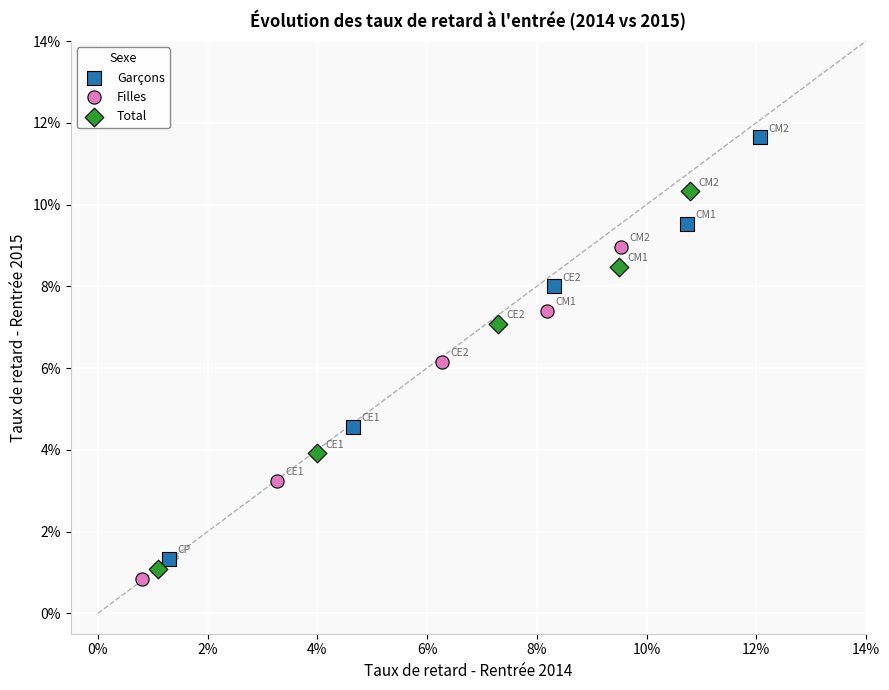

What are all the series names shown in the legend?

Garçons, Filles, Total